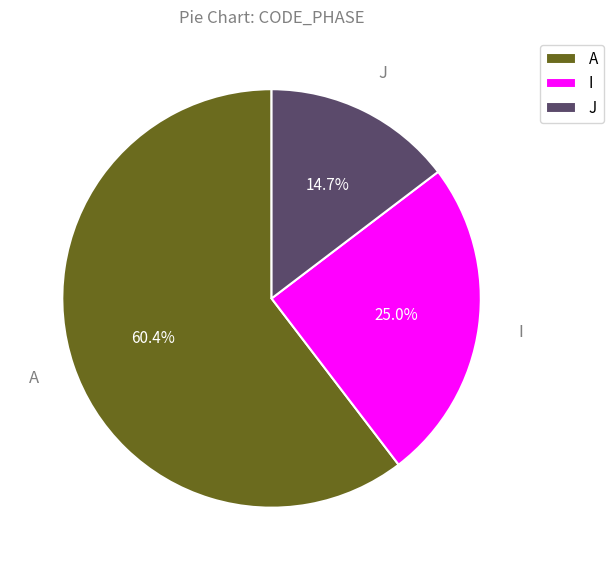

Is there a majority slice in this chart?

Yes